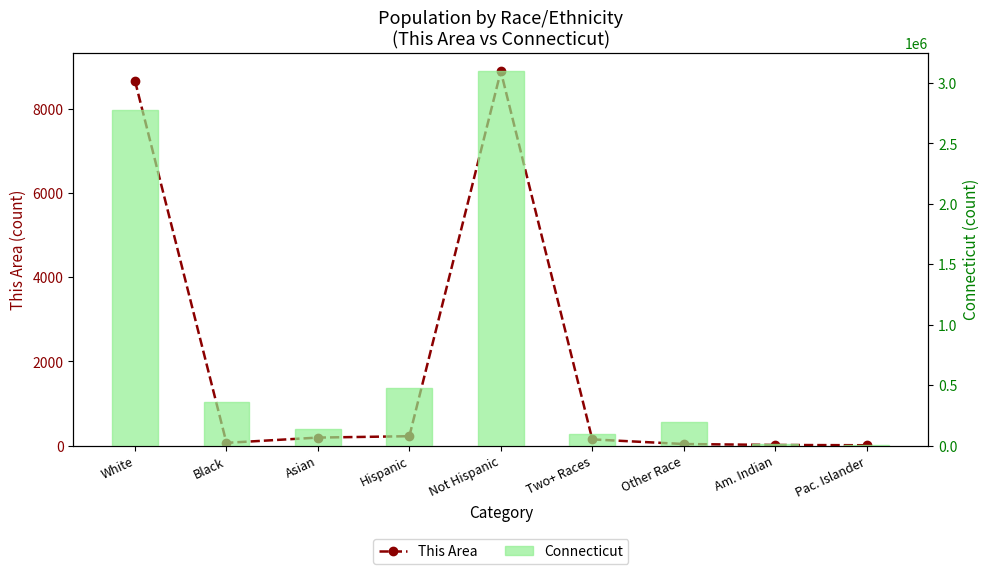

Reading right to left, what are all the values shown in this chart?

This Area: Pac. Islander=6	Am. Indian=13	Other Race=35	Two+ Races=145	Not Hispanic=8889	Hispanic=221	Asian=188	Black=63	White=8660
Connecticut: Pac. Islander=1428	Am. Indian=11256	Other Race=198466	Two+ Races=92676	Not Hispanic=3095010	Hispanic=479087	Asian=135565	Black=362296	White=2772410